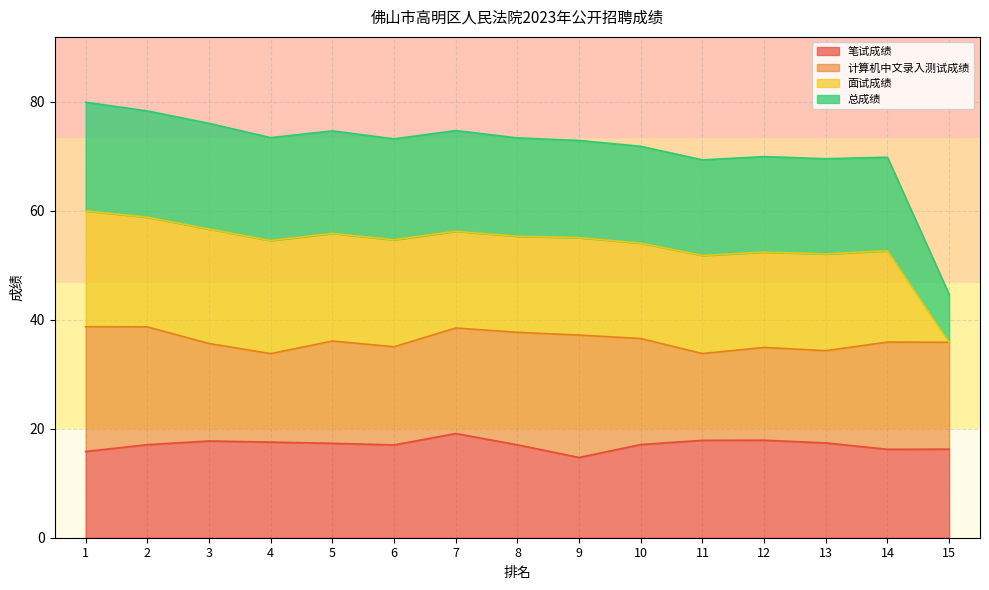

Where is 笔试成绩 nearest to the value 16?

1